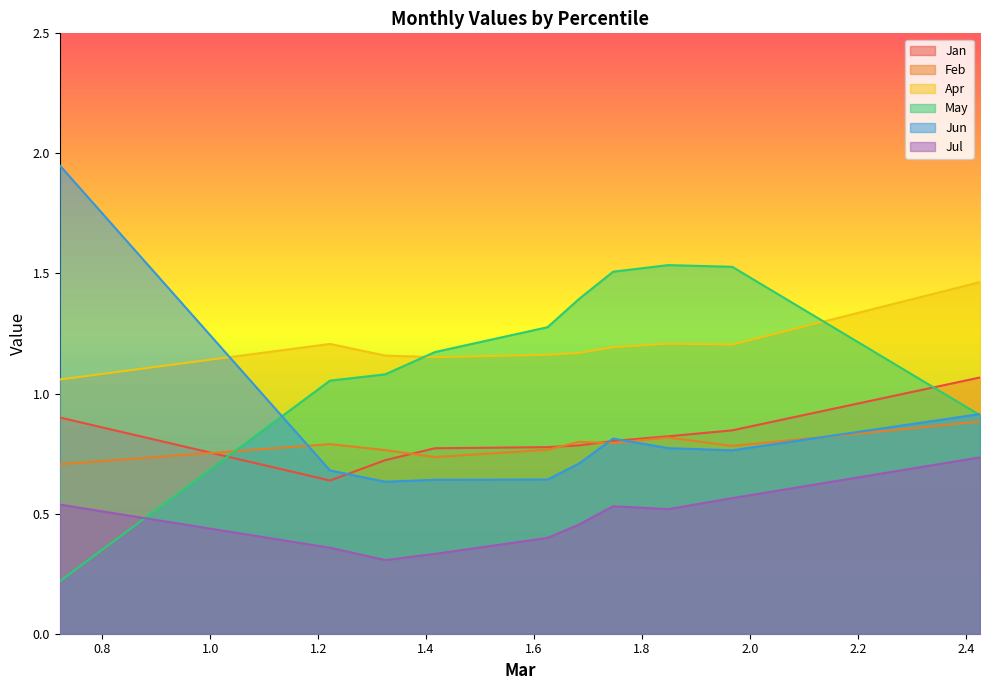

Reading left to right, transcribe all the data shown in this chart.

Jan: 0.9	0.6	0.7	0.8	0.8	0.8	0.8	0.8	0.8	1.1
Feb: 0.7	0.8	0.8	0.7	0.8	0.8	0.8	0.8	0.8	0.9
Apr: 1.1	1.2	1.2	1.2	1.2	1.2	1.2	1.2	1.2	1.5
May: 0.2	1.1	1.1	1.2	1.3	1.4	1.5	1.5	1.5	0.9
Jun: 2.0	0.7	0.6	0.6	0.6	0.7	0.8	0.8	0.8	0.9
Jul: 0.5	0.4	0.3	0.3	0.4	0.5	0.5	0.5	0.6	0.7